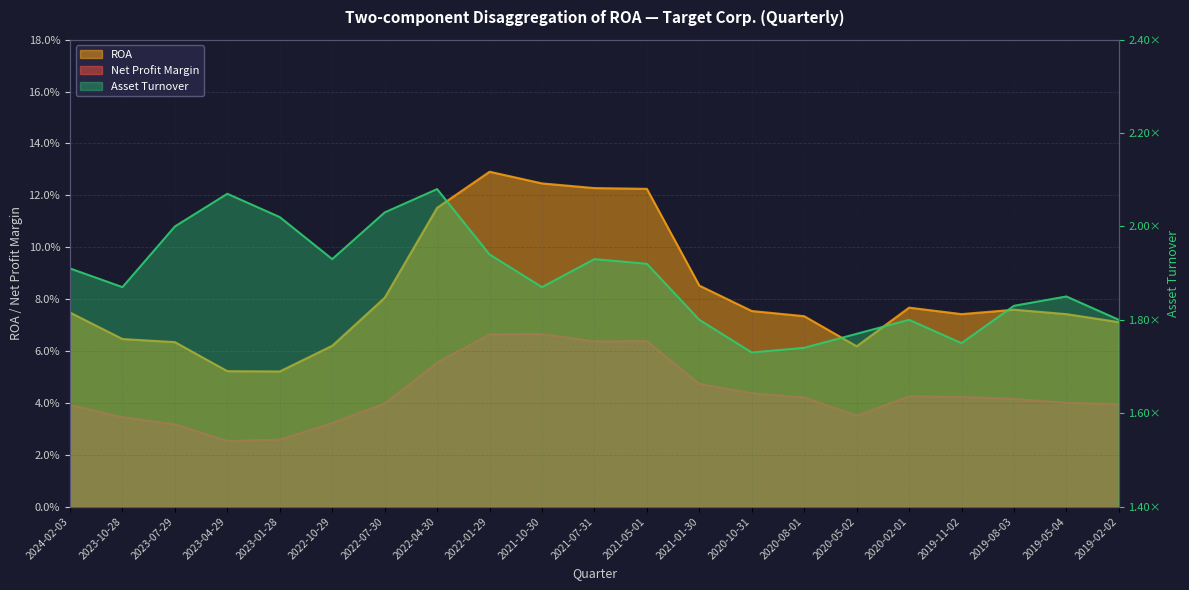

True or false: Asset Turnover has more than 1 points higher than both neighbors.

True